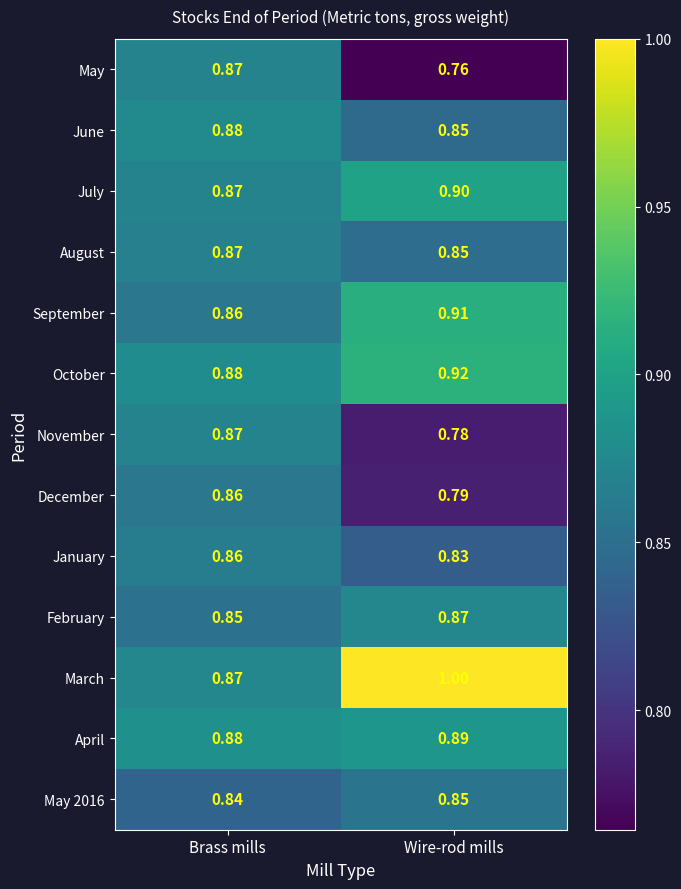

At which label does August reach its peak?

Brass mills